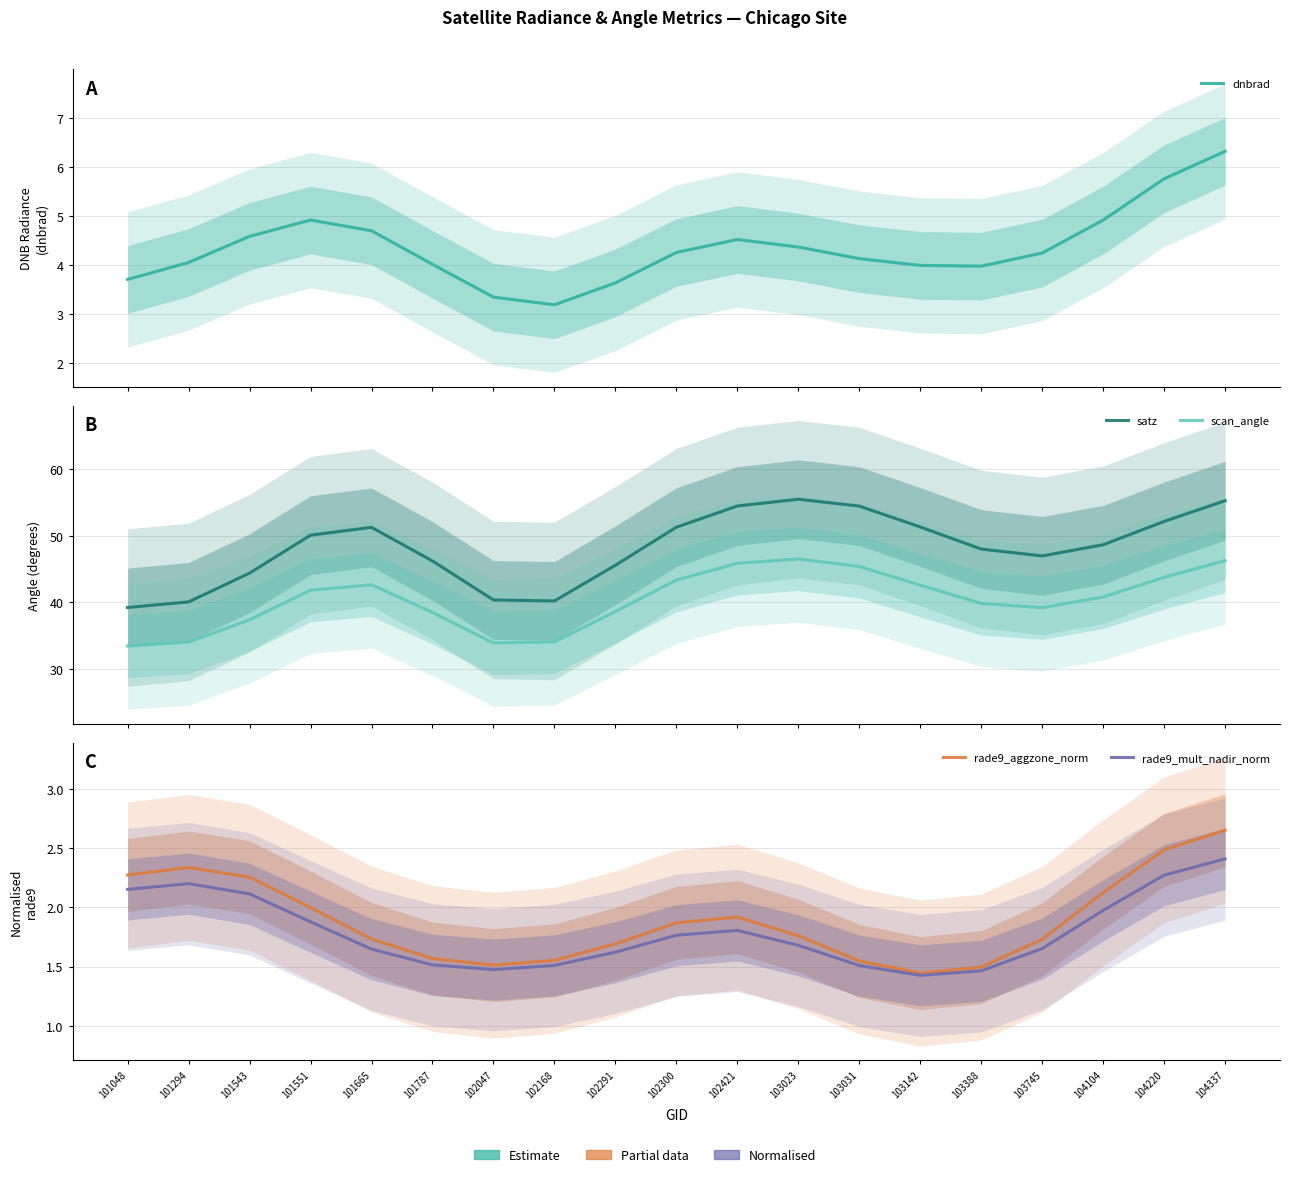

What is the minimum value shown in the chart?

1.4